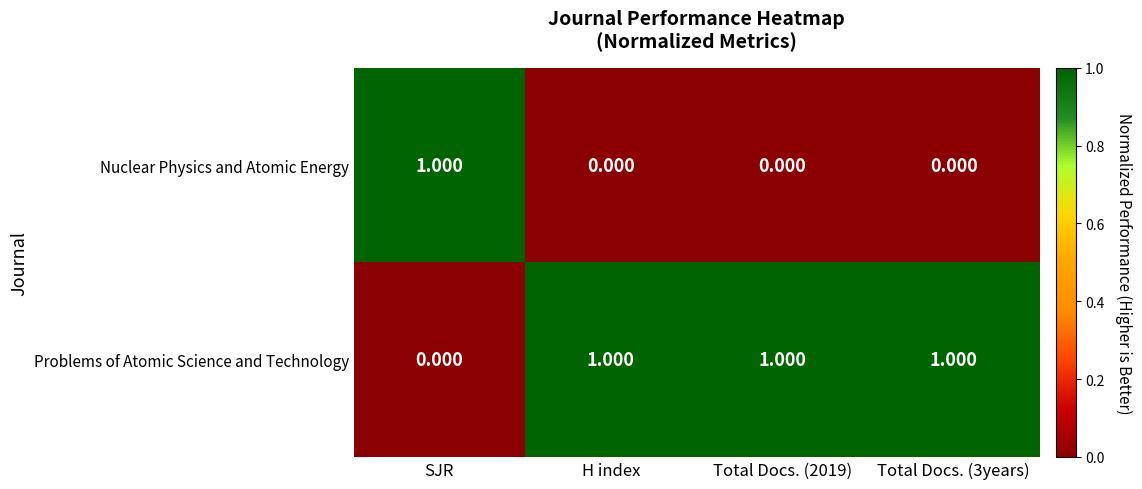

What is the total value across all series at Total Docs. (3years)?

1